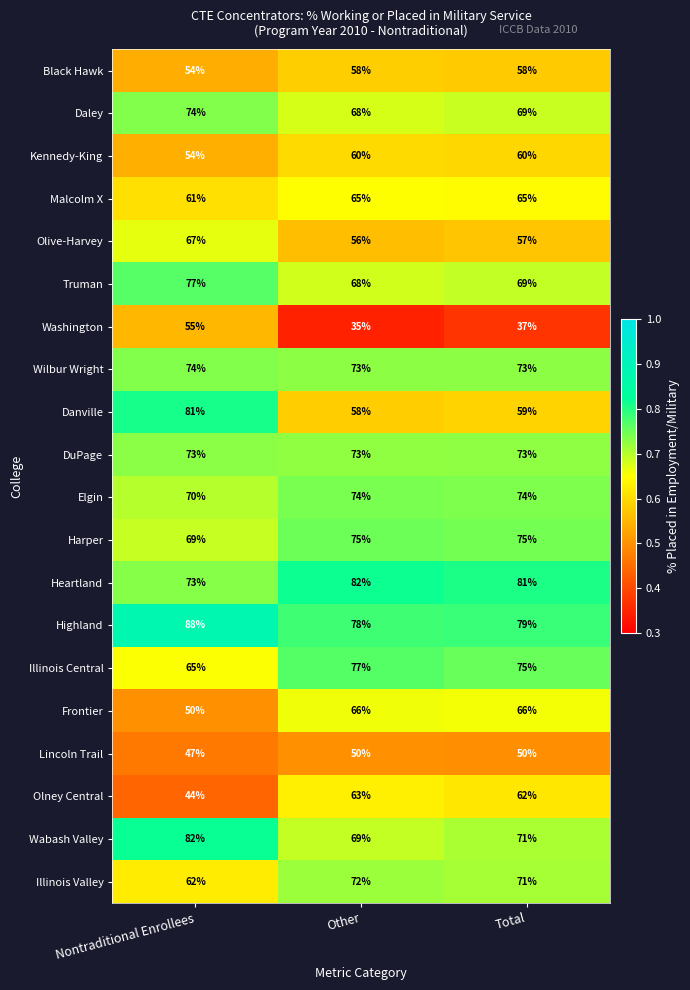

How many categories are shown in the chart?

3